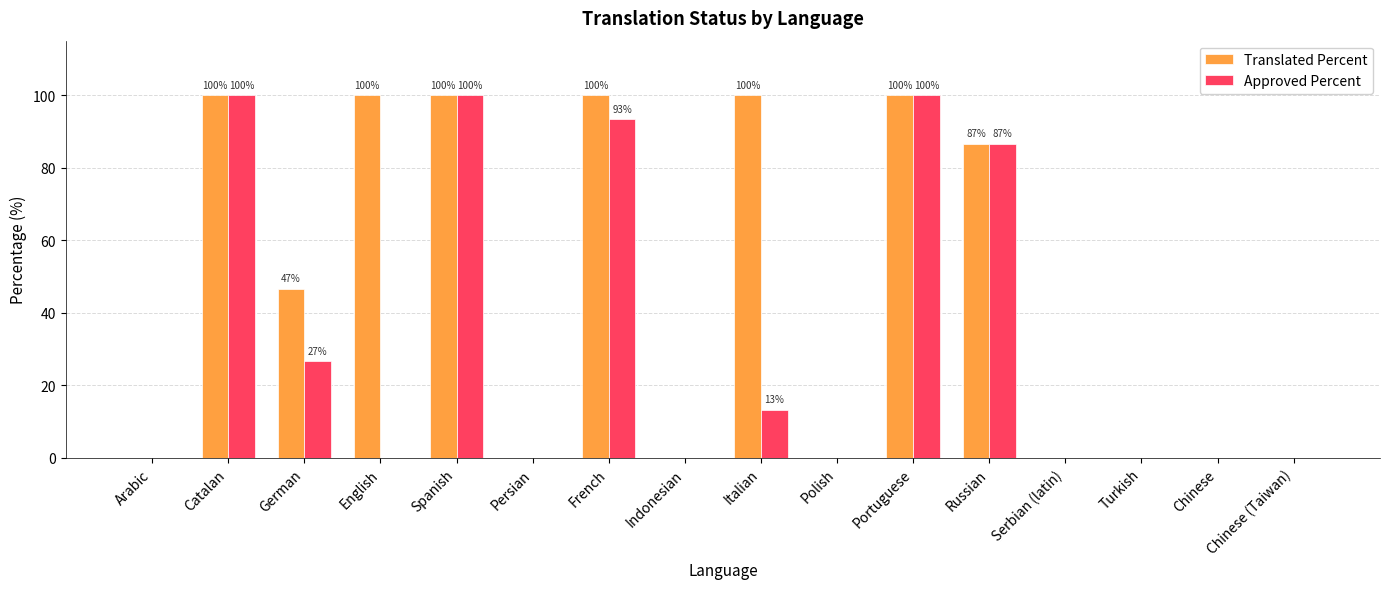

What is the average value of the Approved Percent series?

32.5